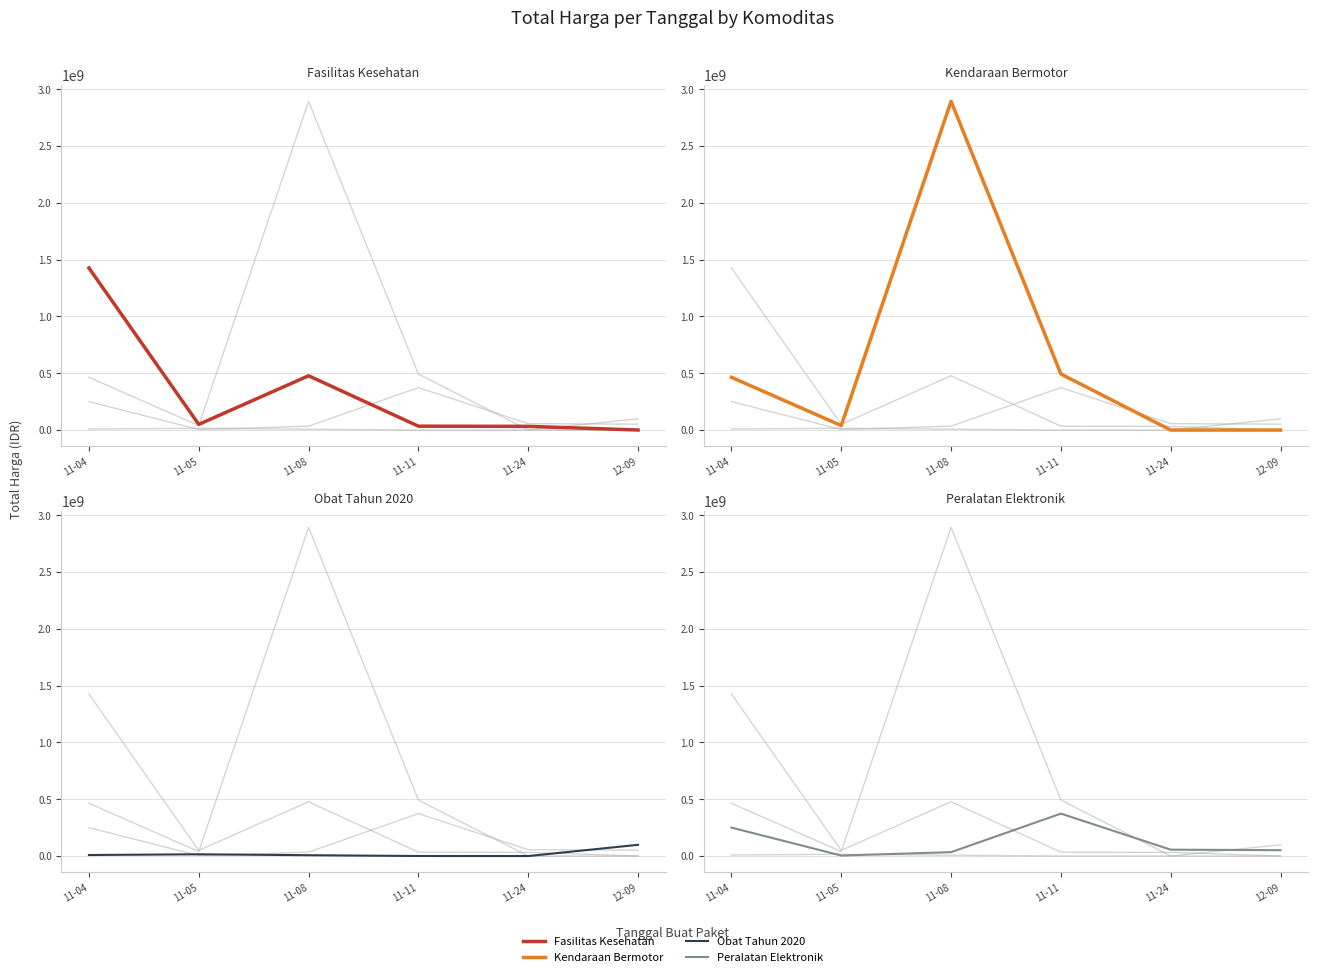

True or false: Total Harga (Fasilitas Kesehatan) and Total Harga (Peralatan Elektronik) cross at least once.

True